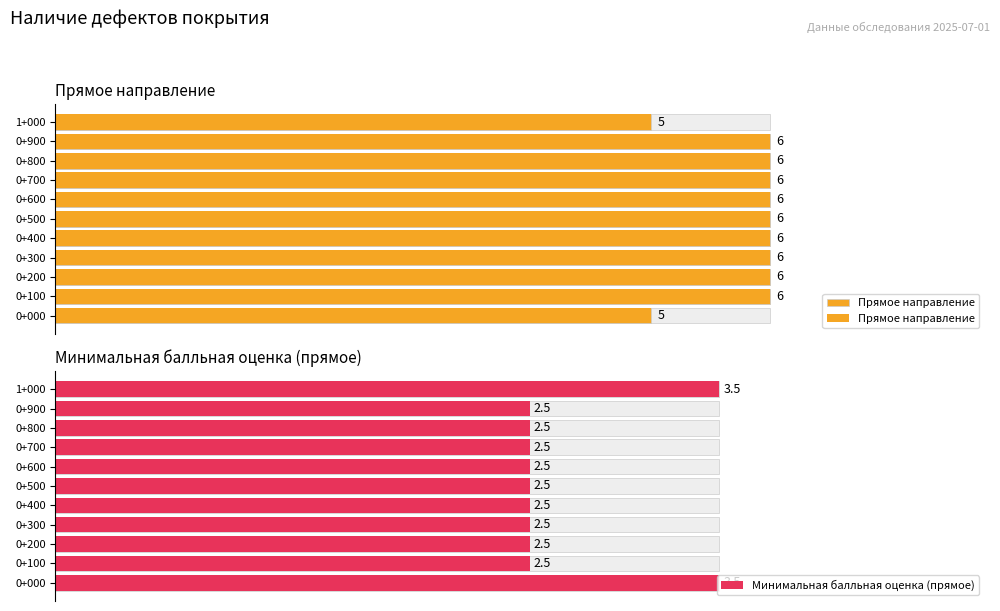

Count the Прямое направление values in the range 6 to 7.

9